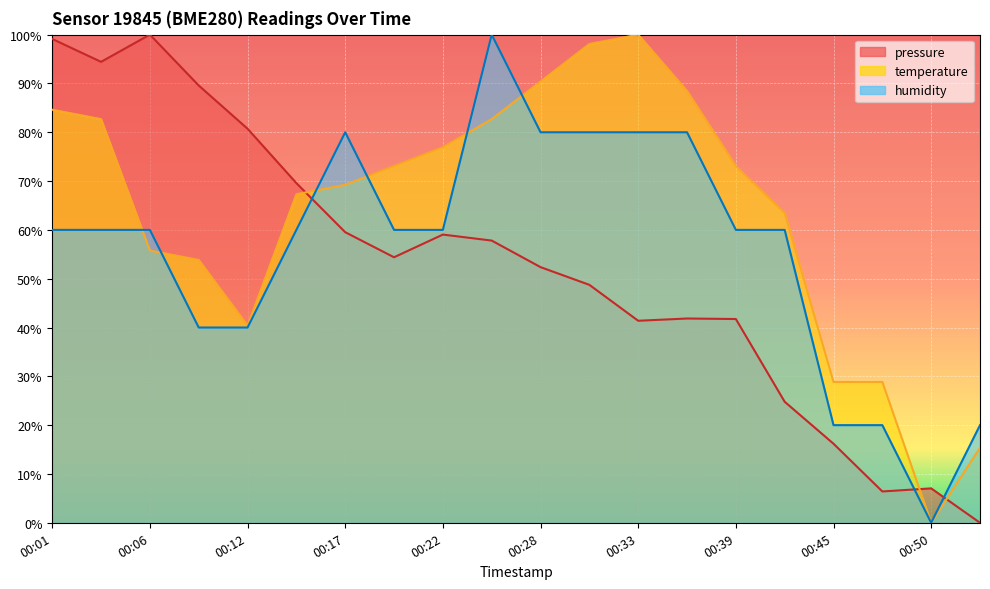

List the labels in order of humidity value, largest first.

00:25, 00:17, 00:28, 00:31, 00:33, 00:36, 00:01, 00:03, 00:06, 00:14, 00:20, 00:22, 00:39, 00:42, 00:09, 00:12, 00:45, 00:48, 00:53, 00:50